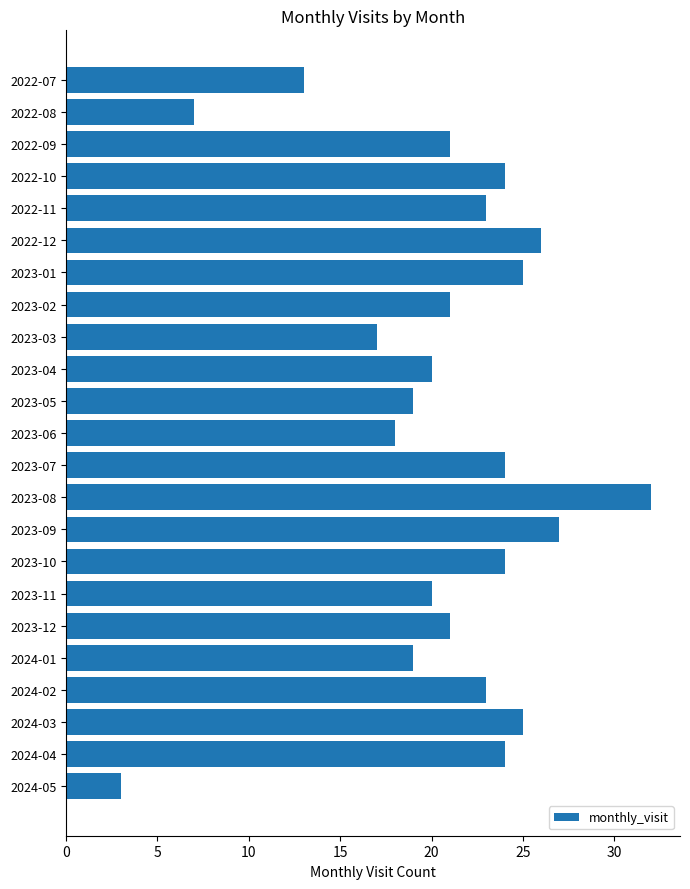

What is the label of the 5th bar from the bottom?

2024-01